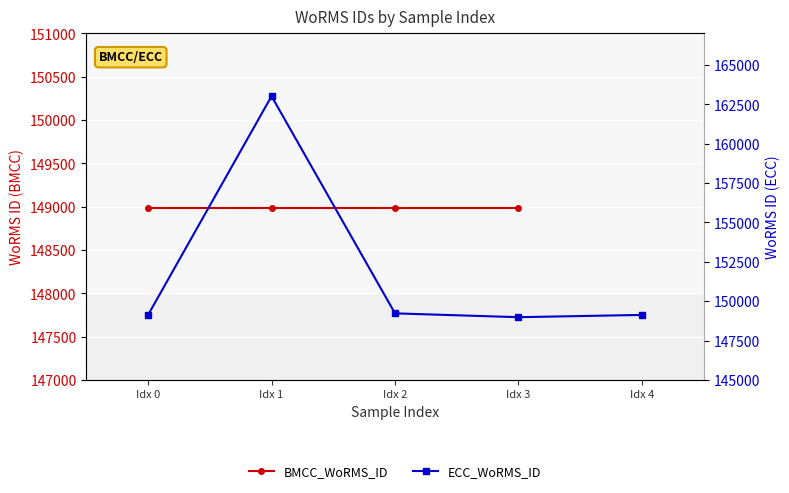

Which category has the highest value across all series?

Idx 1